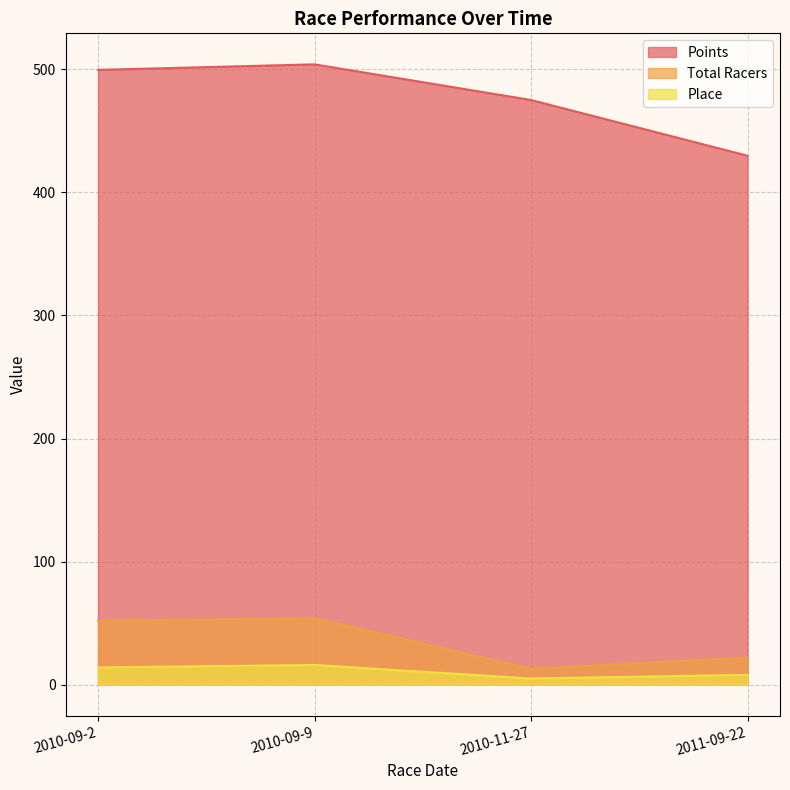

Is it true that Total Racers equals 22.0 at 2011-09-22?

True